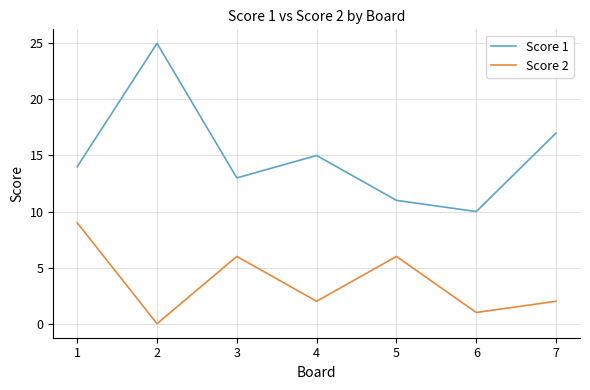

True or false: Score 1 and Score 2 cross at least once.

False